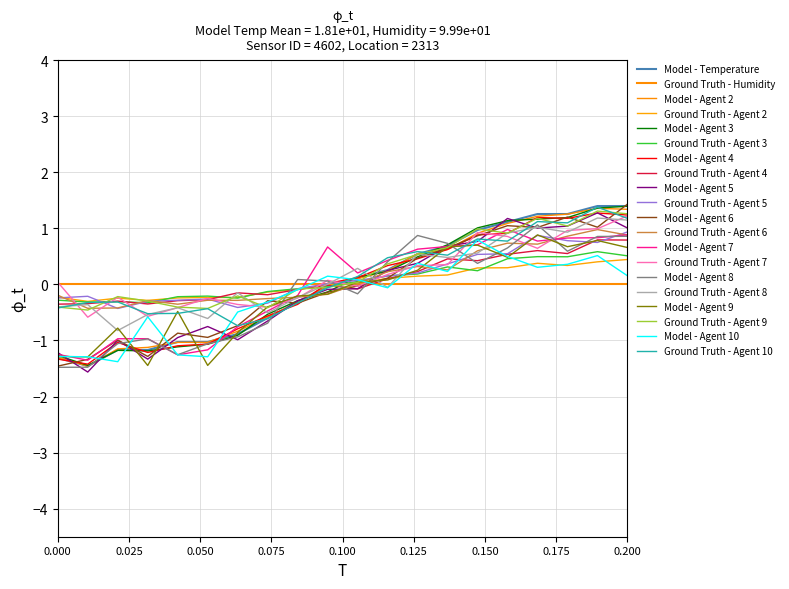

Does the chart display data point markers on the line(s)?

No